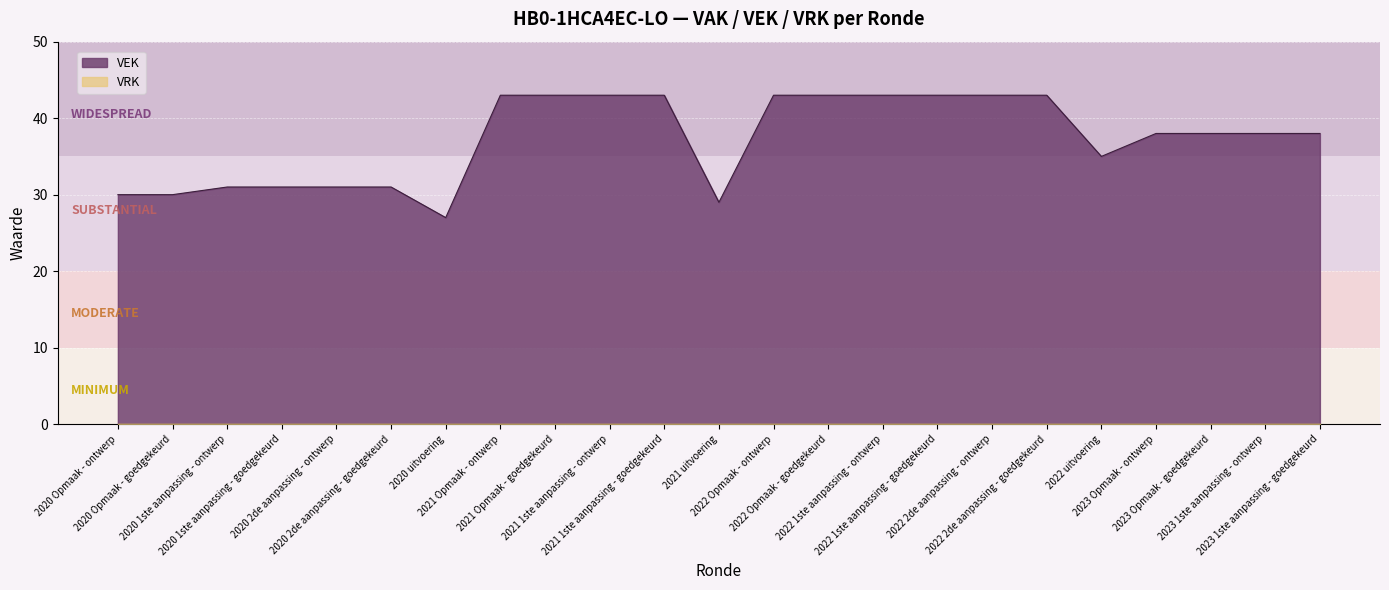

Rank the categories by value from lowest to highest.

2020 uitvoering, 2021 uitvoering, 2020 Opmaak - ontwerp, 2020 Opmaak - goedgekeurd, 2020 1ste aanpassing - ontwerp, 2020 1ste aanpassing - goedgekeurd, 2020 2de aanpassing - ontwerp, 2020 2de aanpassing - goedgekeurd, 2022 uitvoering, 2023 Opmaak - ontwerp, 2023 Opmaak - goedgekeurd, 2023 1ste aanpassing - ontwerp, 2023 1ste aanpassing - goedgekeurd, 2021 Opmaak - ontwerp, 2021 Opmaak - goedgekeurd, 2021 1ste aanpassing - ontwerp, 2021 1ste aanpassing - goedgekeurd, 2022 Opmaak - ontwerp, 2022 Opmaak - goedgekeurd, 2022 1ste aanpassing - ontwerp, 2022 1ste aanpassing - goedgekeurd, 2022 2de aanpassing - ontwerp, 2022 2de aanpassing - goedgekeurd